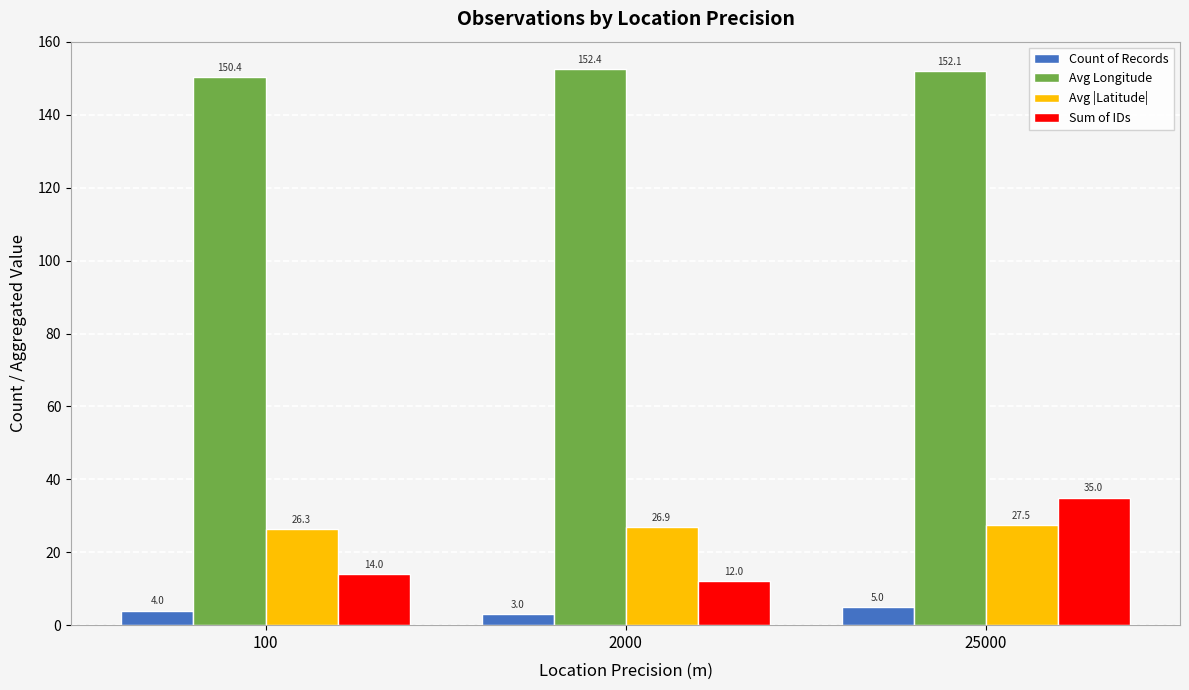

What is the value of the Count of Records bar at the 1st from the left?

4.0